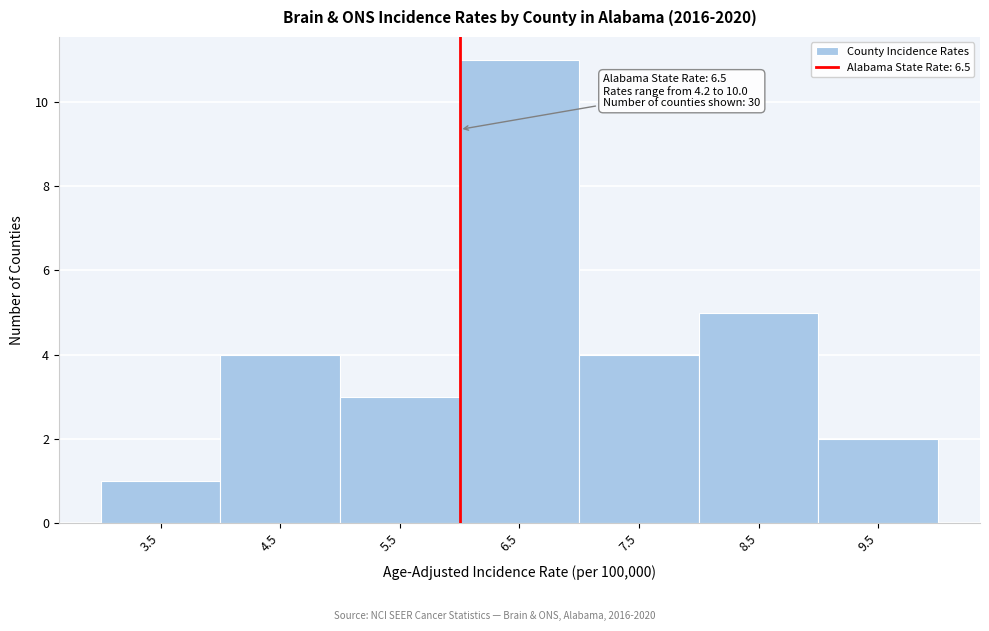

Reading right to left, list all the values displayed in this chart.

2	5	4	11	3	4	1